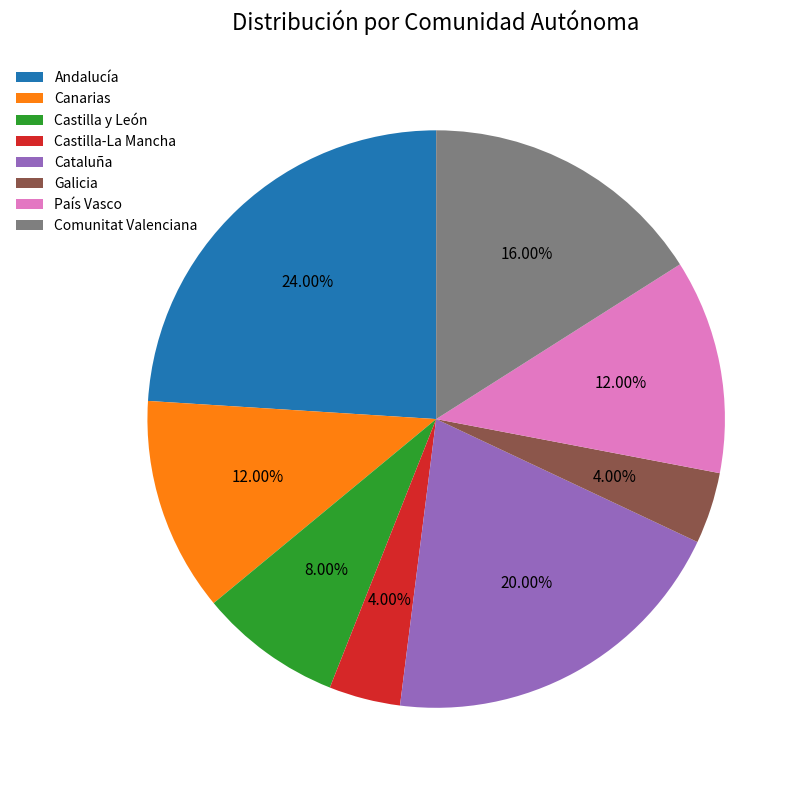

Which category has the biggest portion of the pie?

Andalucía